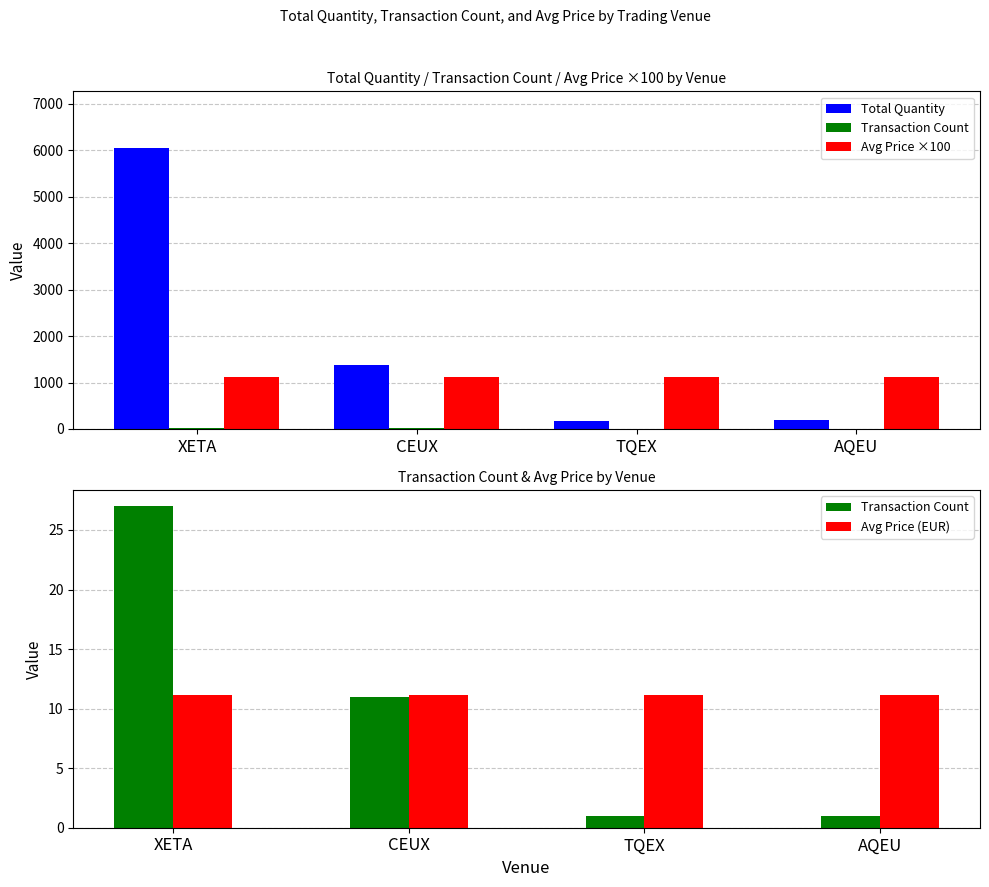

How many groups of bars are there?

4